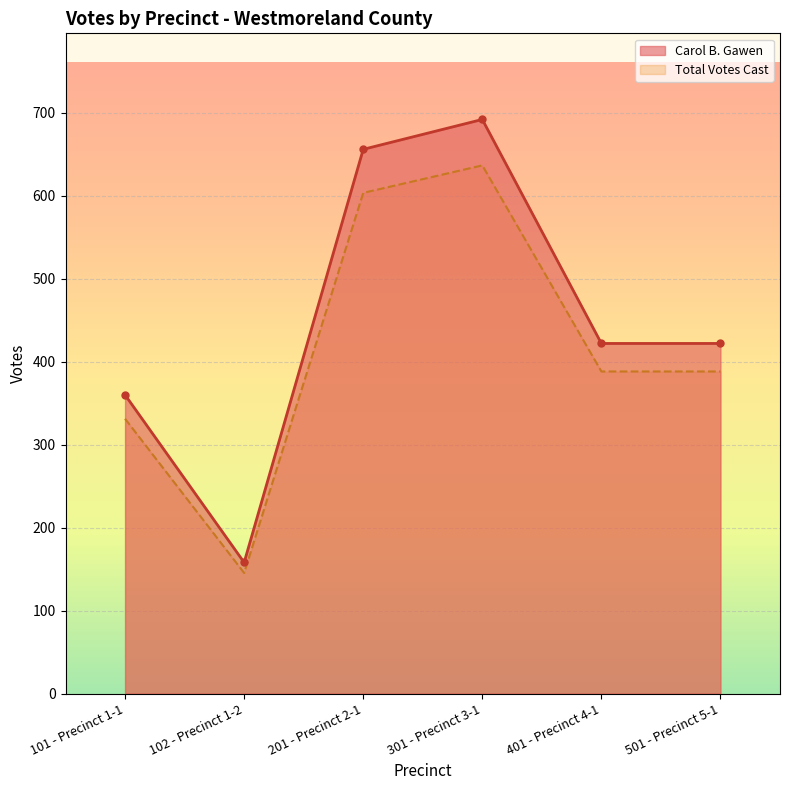

True or false: Total Votes Cast and Carol B. Gawen cross at least once.

False